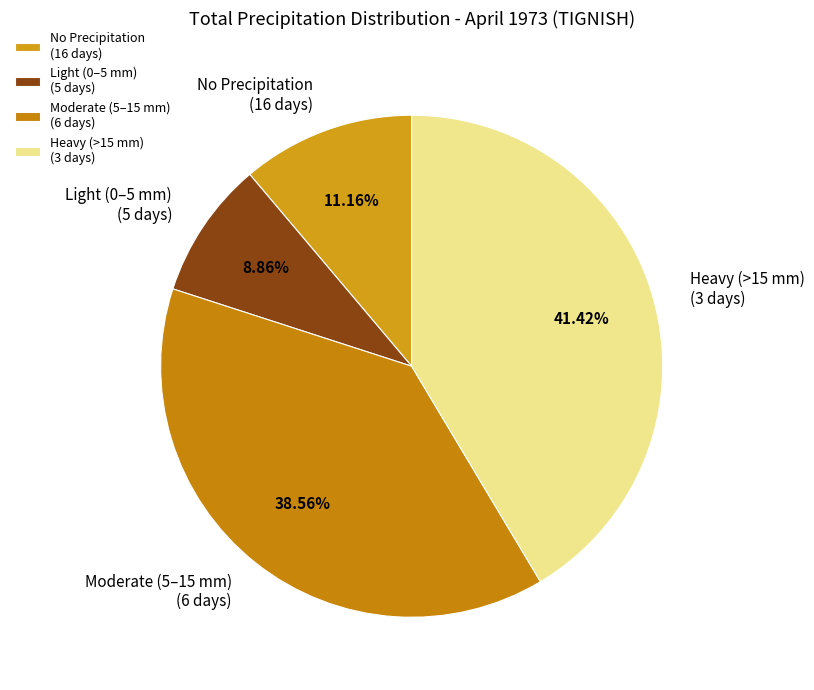

Which has a higher value, No Precipitation (16 days) or Moderate (5–15 mm) (6 days)?

Moderate (5–15 mm) (6 days)